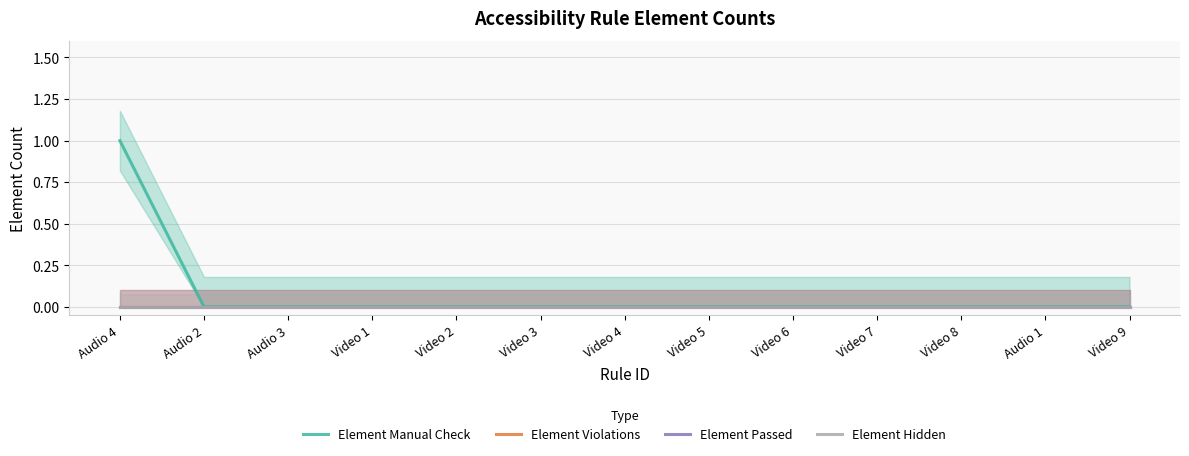

Which series has the largest total across all categories?

Element Manual Check